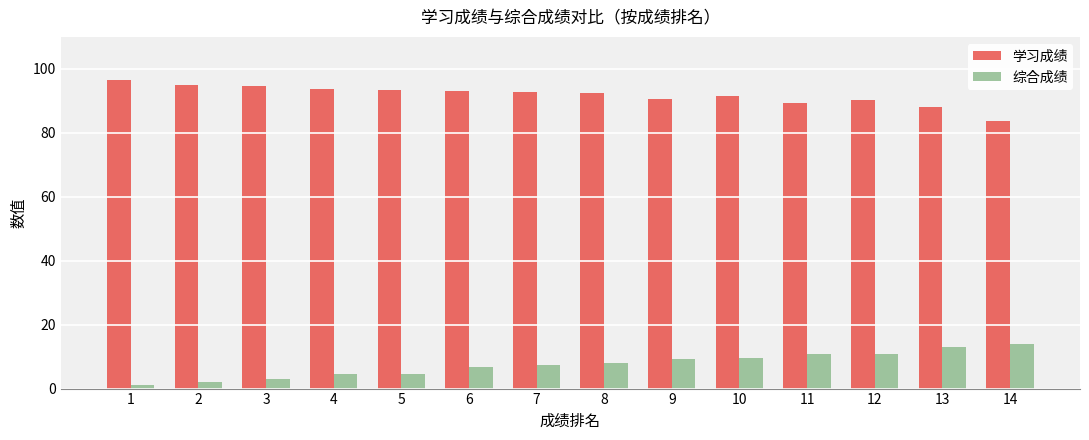

What is the sum of the 学习成绩 values at 7 and 5?

186.4